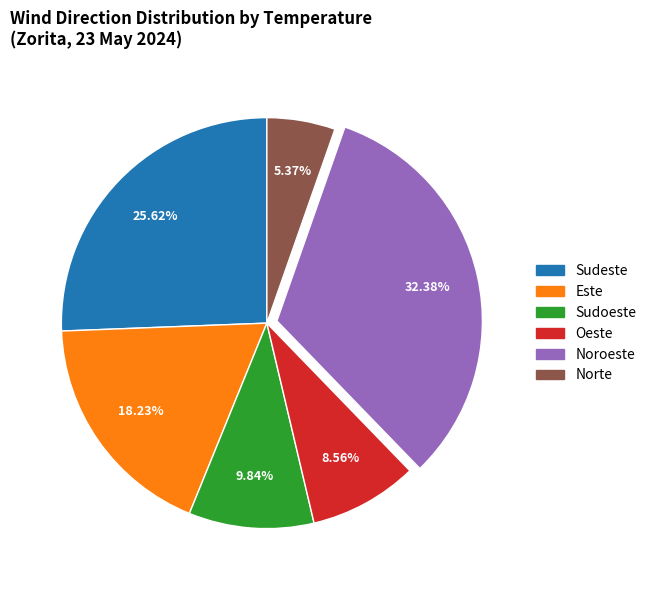

Is there a majority slice in this chart?

No